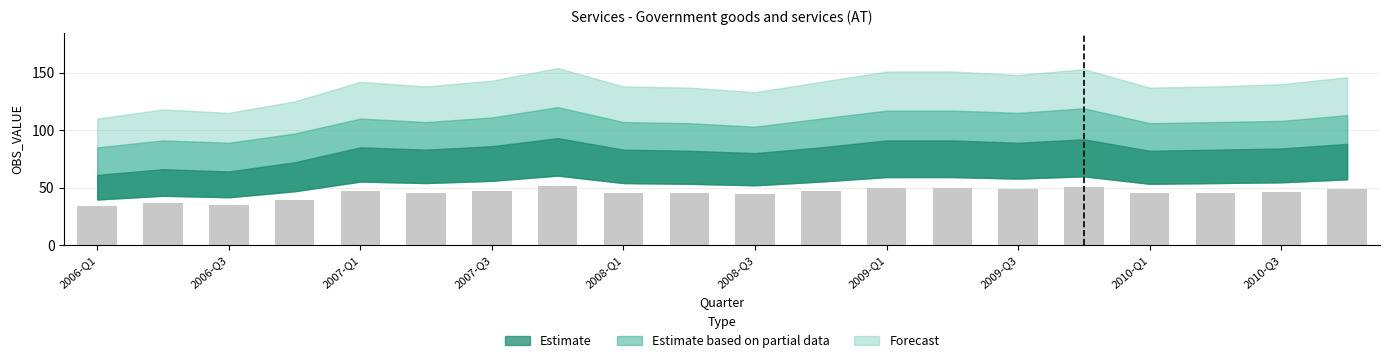

What is the average value?

45.1